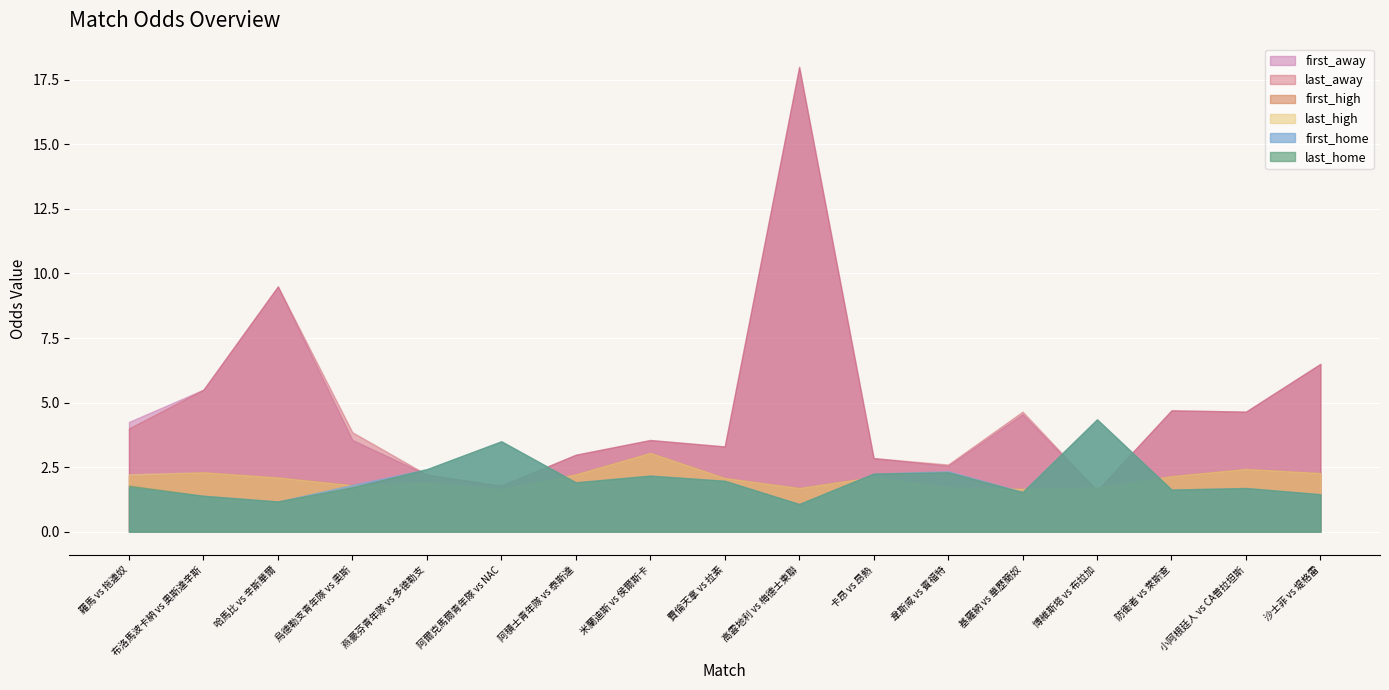

True or false: last_away and first_home intersect in this chart.

True